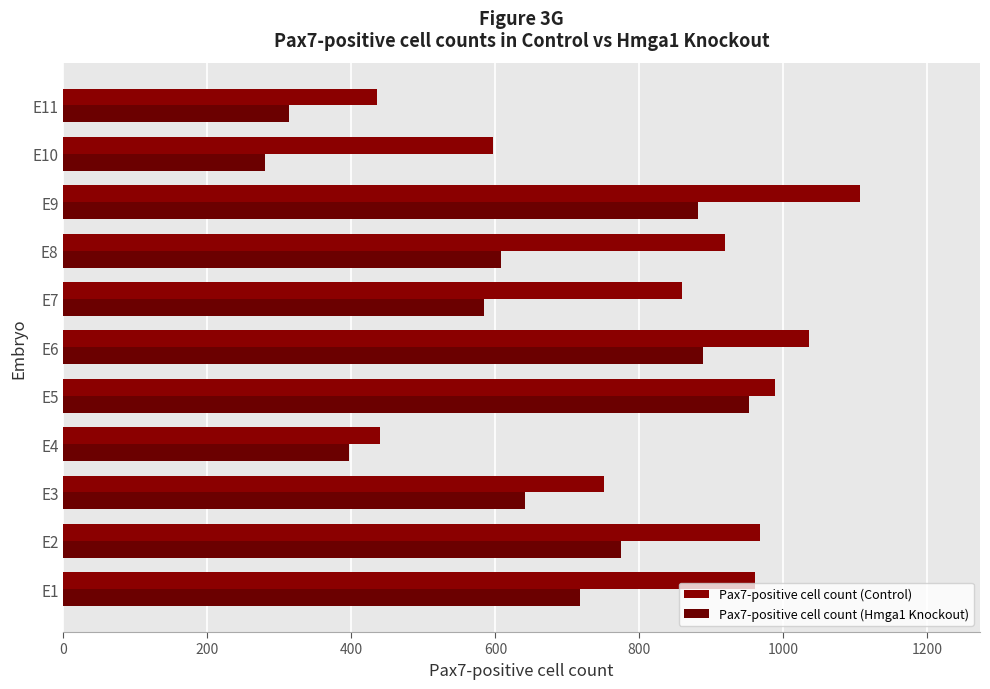

What is the difference between the maximum and minimum values in the Pax7-positive cell count (Control) series?

672